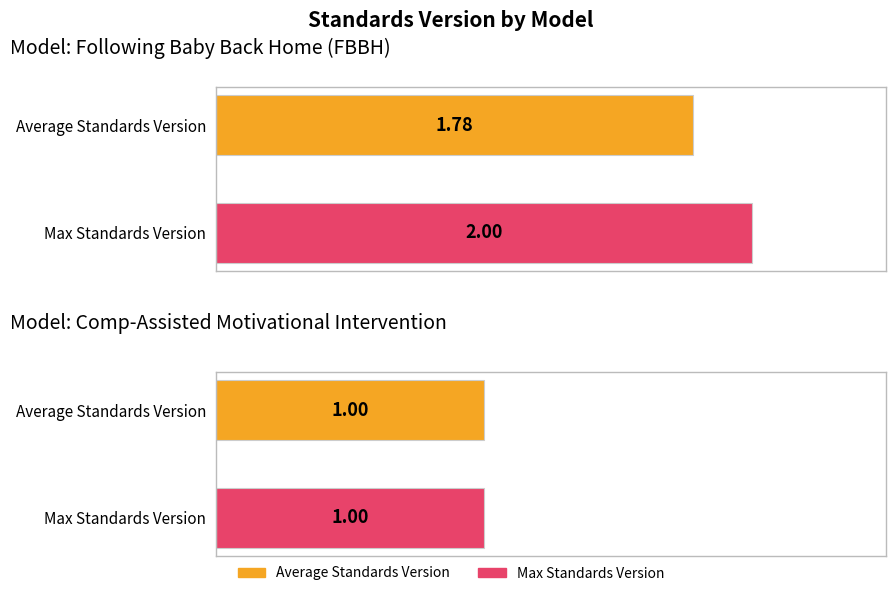

At how many categories does at least one series exceed 1?

1